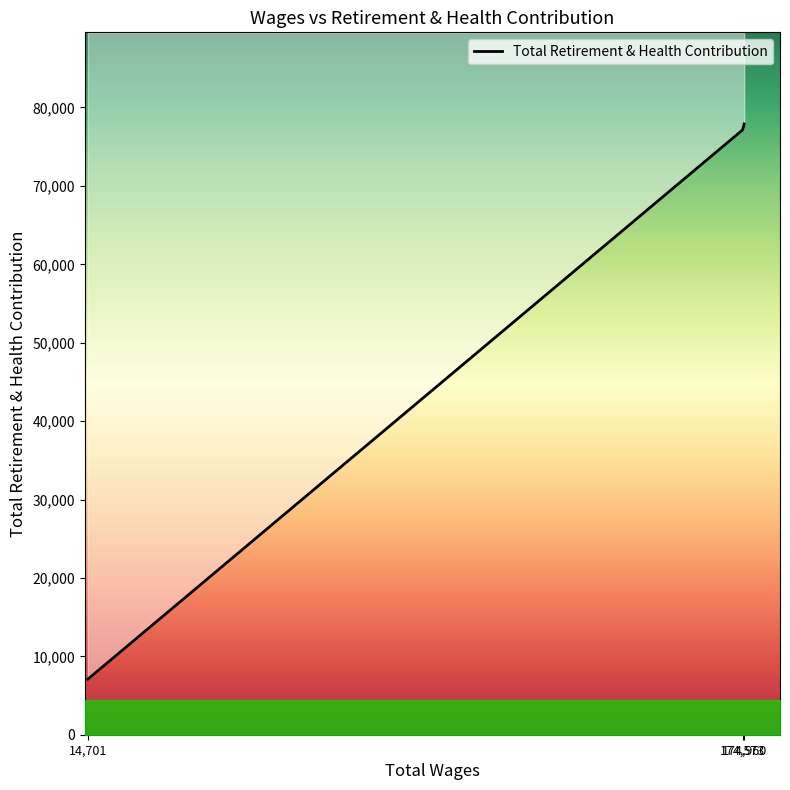

The chart shows a value of 77138 at 174573.0. True or false?

True